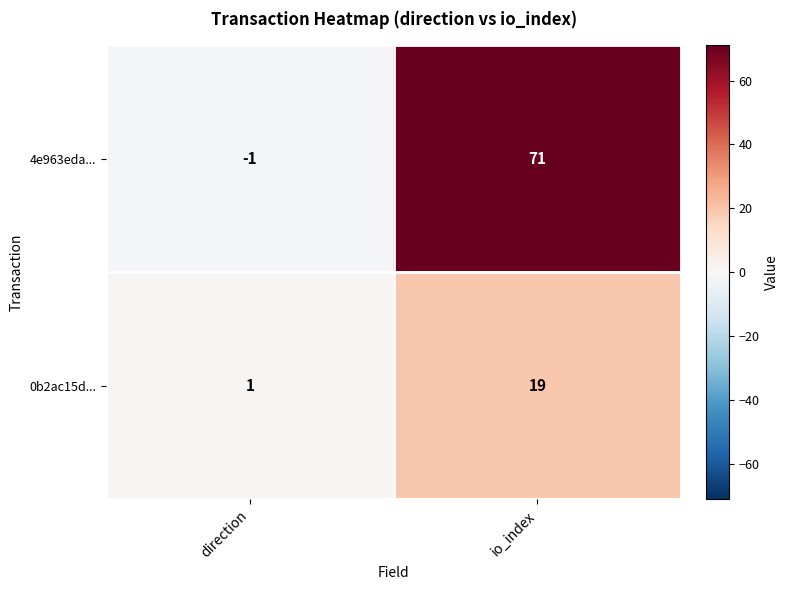

Between direction and io_index, which series saw the biggest shift?

4e963eda...